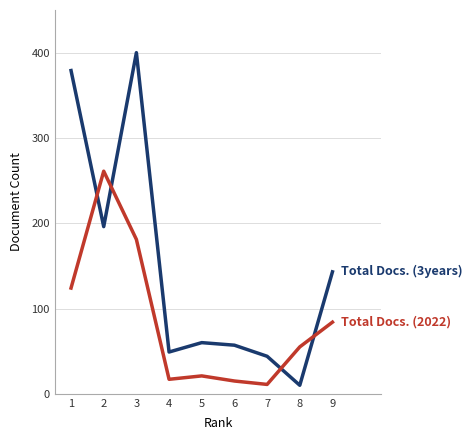

Which category has the highest value across all series?

3